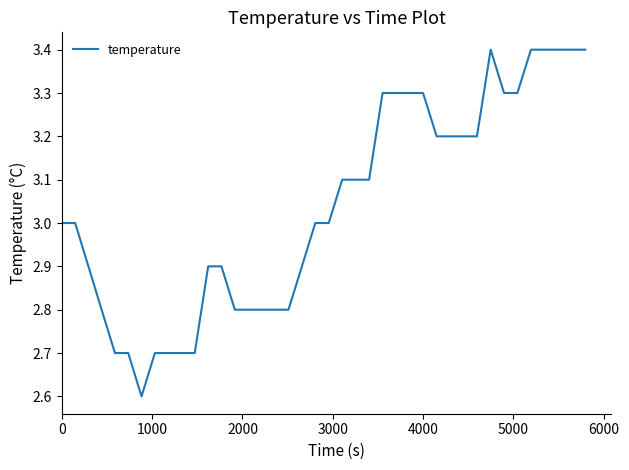

What is the difference between the maximum and minimum values?

0.8